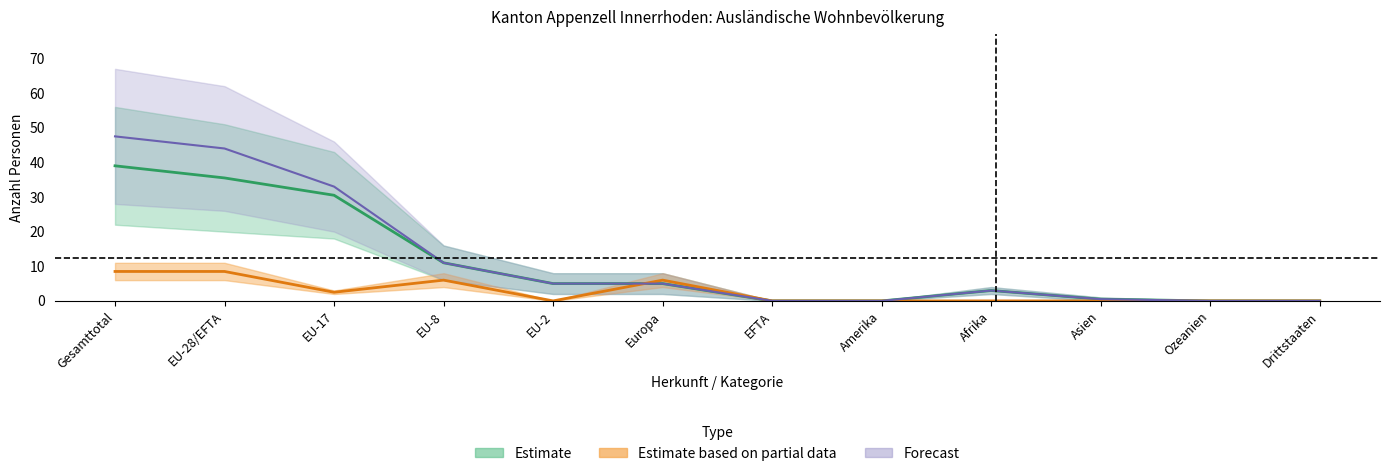

At which category does the chart reach its minimum across all series?

EFTA